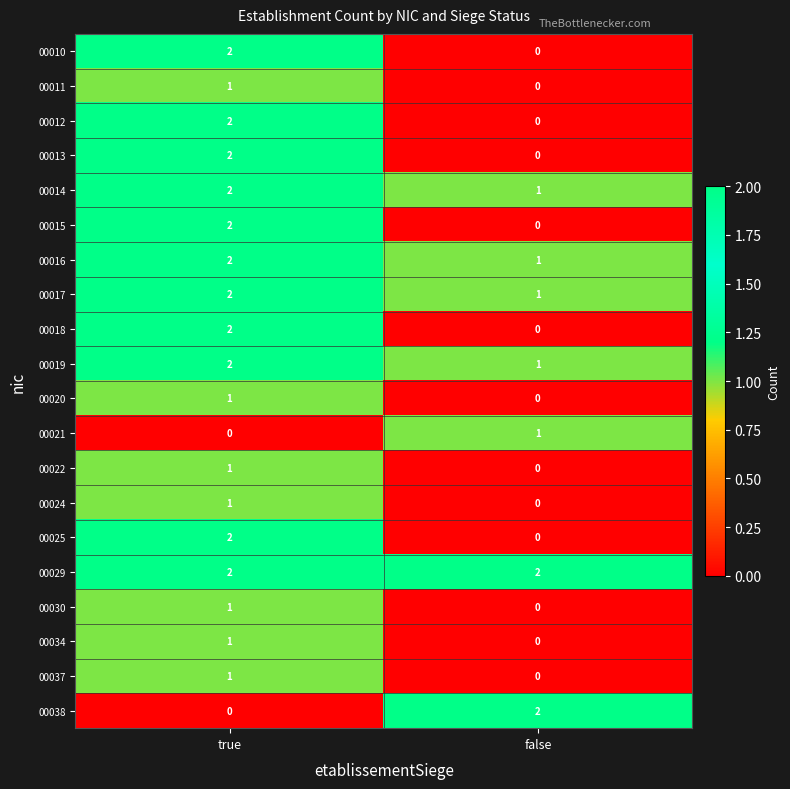

Where is 00038 nearest to the value 1?

true